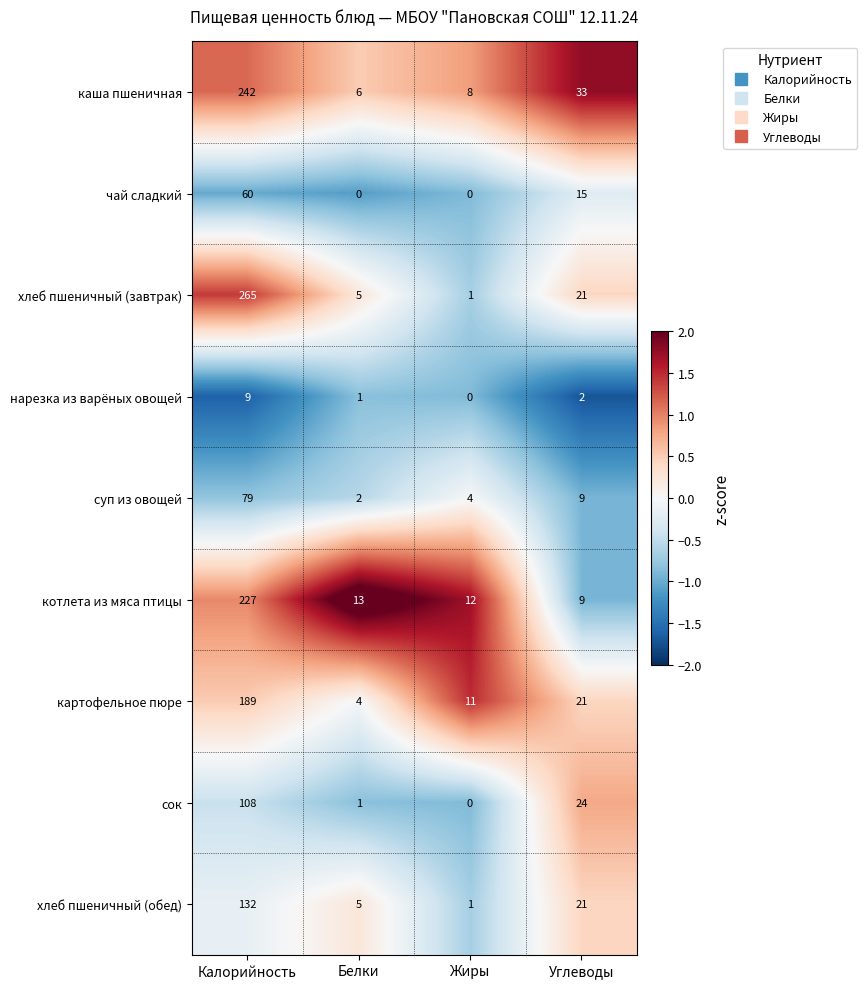

List the labels in order of картофельное пюре value, smallest first.

Белки, Жиры, Углеводы, Калорийность